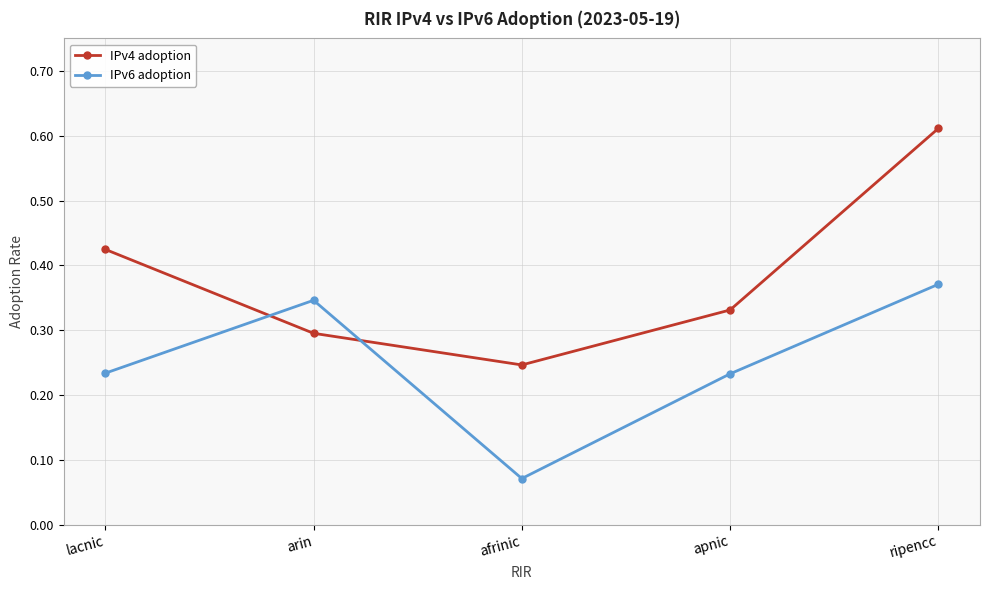

What is the label of the 5th point from the right?

lacnic